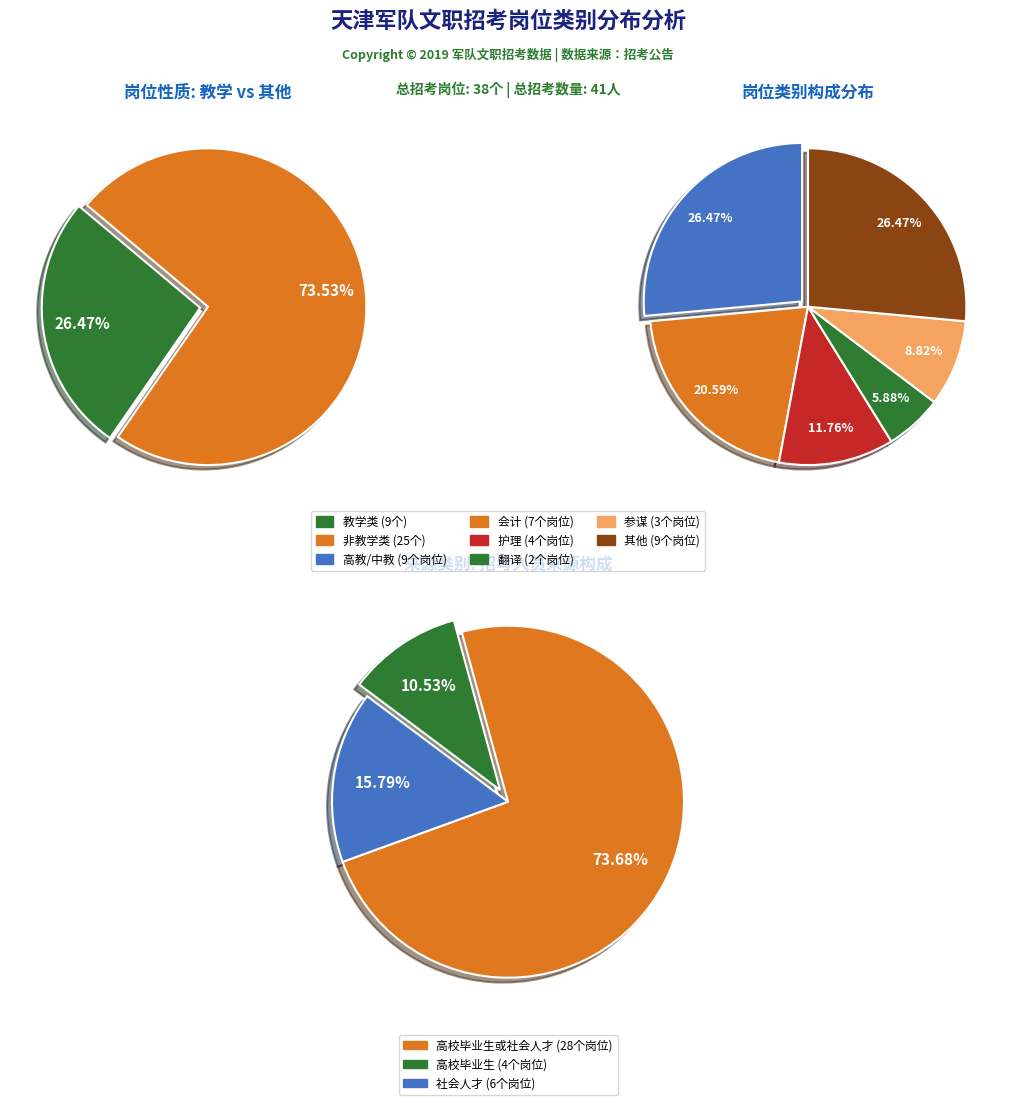

What is the largest slice in the pie chart?

高教